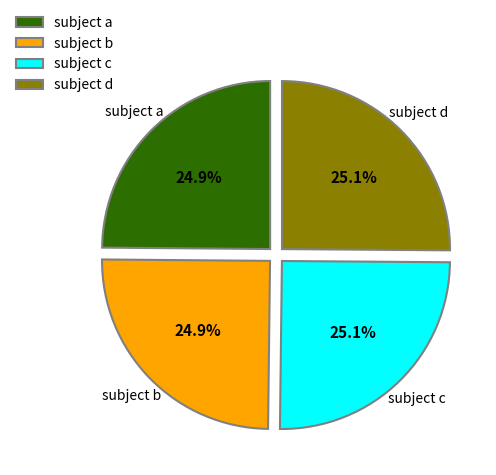

Approximately how many times larger is the value at subject c compared to subject b?

1.0